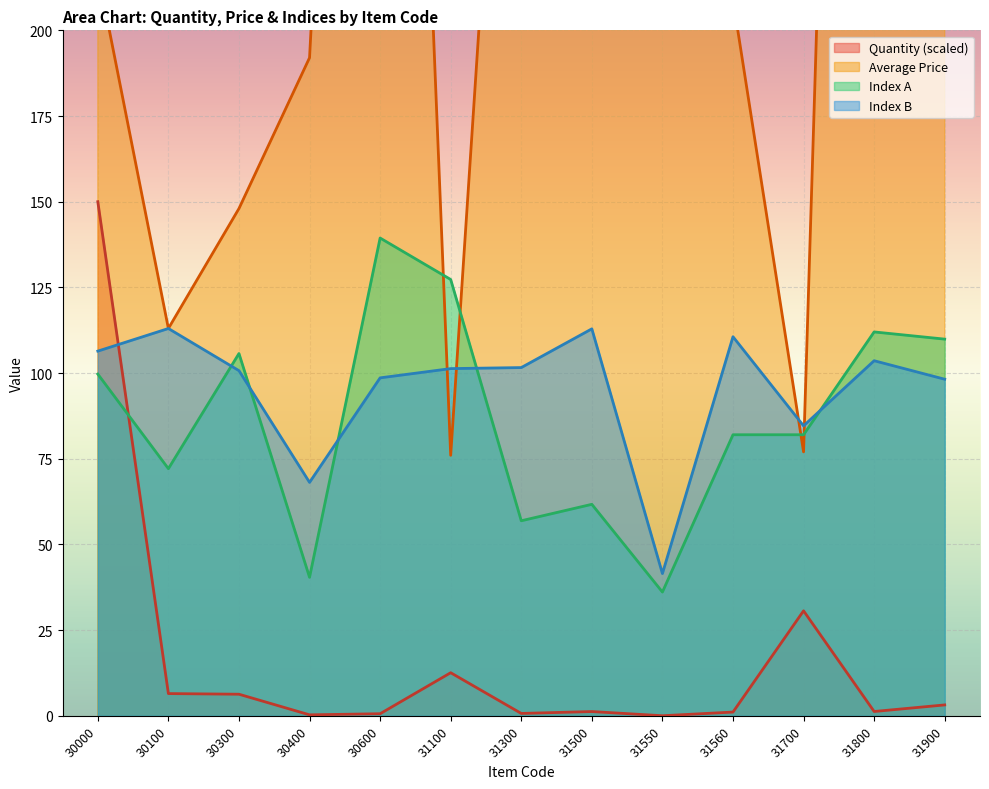

Reading left to right, extract all data points from this chart.

Quantity: 30000=150.0	30100=6.5	30300=6.3	30400=0.3	30600=0.6	31100=12.6	31300=0.7	31500=1.2	31550=0.0	31560=1.1	31700=30.6	31800=1.3	31900=3.2
Average Price: 30000=217.0	30100=113.0	30300=148.0	30400=192.0	30600=581.0	31100=76.0	31300=387.0	31500=316.0	31550=294.0	31560=209.0	31700=77.0	31800=745.0	31900=380.0
Index A: 30000=99.7	30100=72.1	30300=105.7	30400=40.4	30600=139.4	31100=127.3	31300=56.9	31500=61.7	31550=36.1	31560=82.0	31700=82.0	31800=112.0	31900=109.9
Index B: 30000=106.4	30100=113.0	30300=100.7	30400=68.1	30600=98.6	31100=101.3	31300=101.6	31500=112.9	31550=41.5	31560=110.6	31700=84.6	31800=103.6	31900=98.2